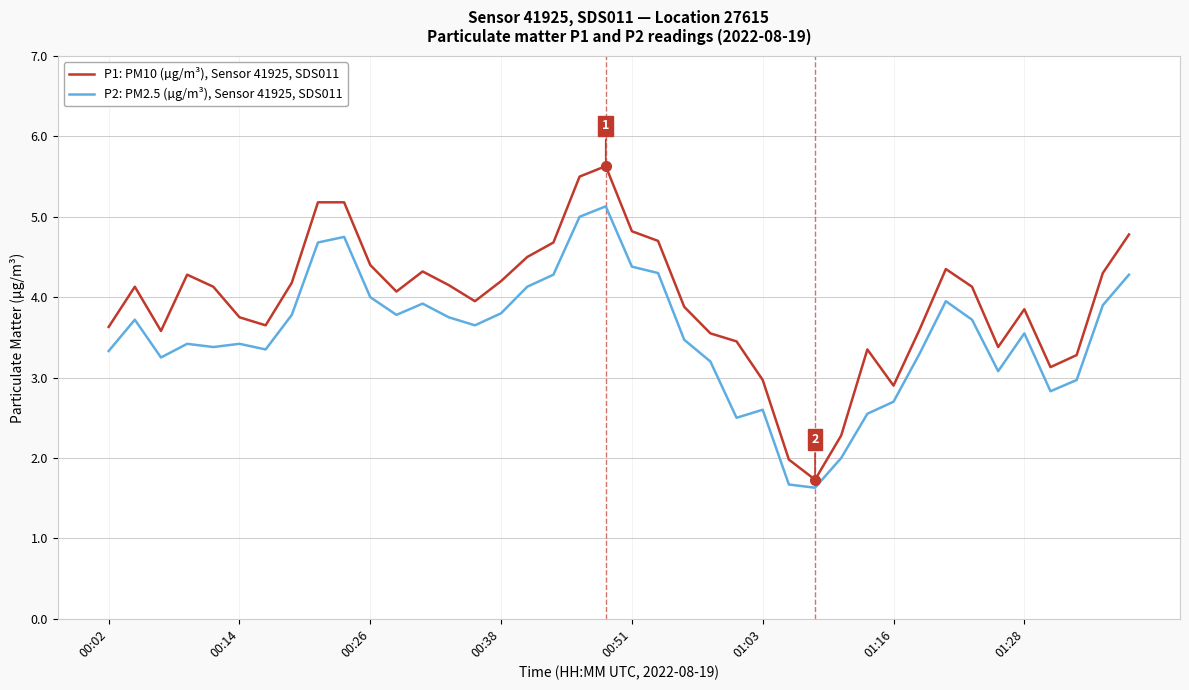

What are all the series names shown in the legend?

P1: PM10 (µg/m³), Sensor 41925, SDS011, P2: PM2.5 (µg/m³), Sensor 41925, SDS011